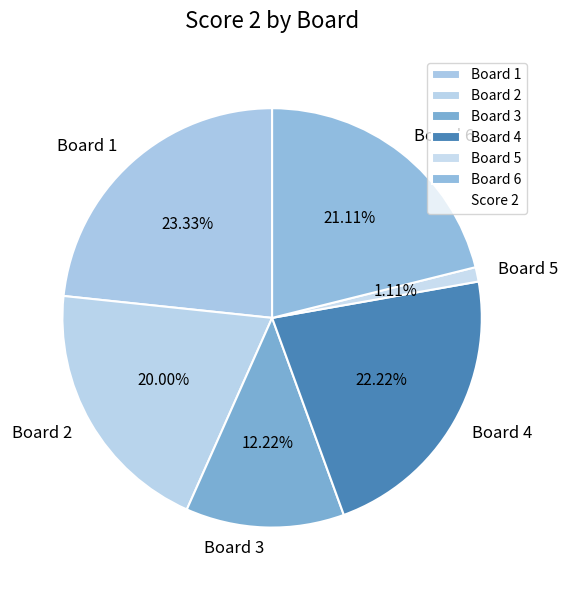

To the nearest percent, what percentage of the pie is Board 4?

22%